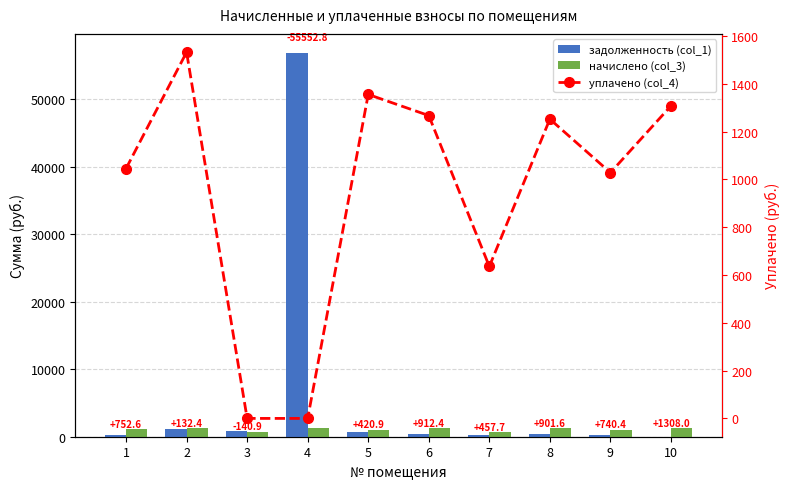

What is the value of the задолженность (col_1) bar at the 2nd from the left?

1171.2